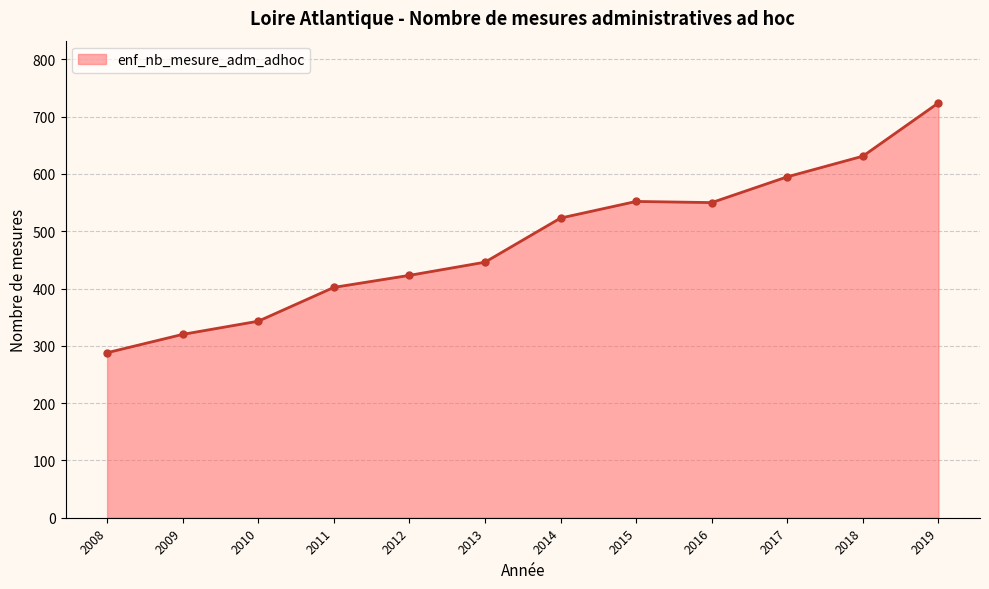

Where is the first local maximum?

2015